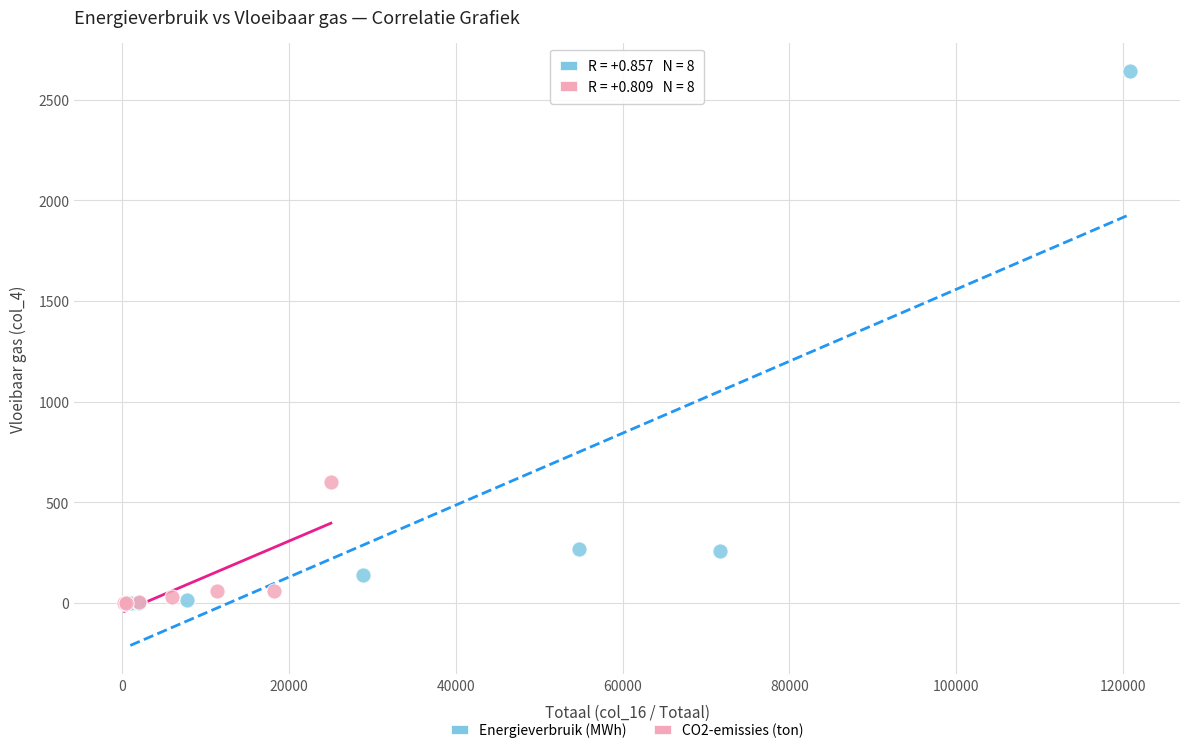

Which series reaches the maximum Y coordinate?

Energieverbruik (MWh)